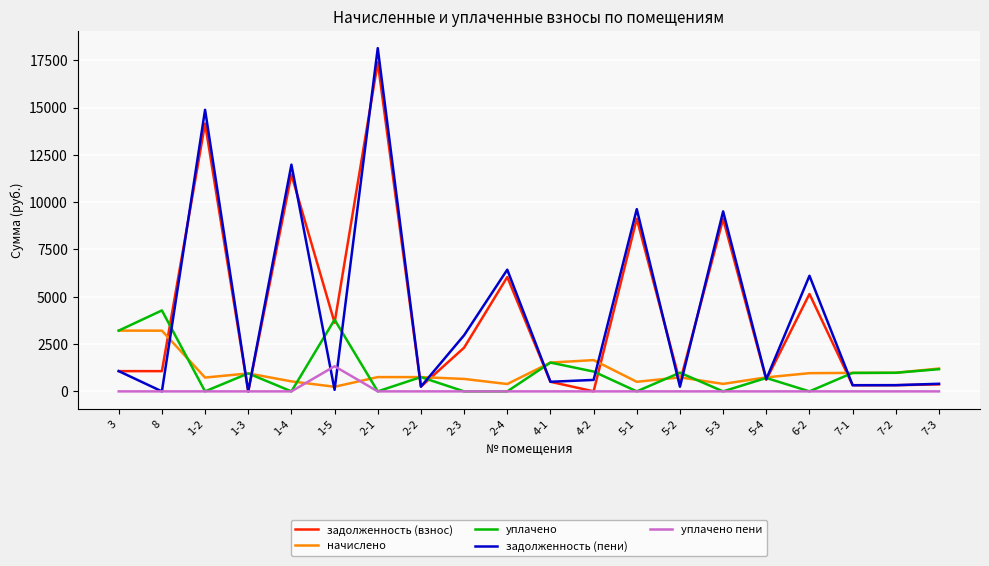

What position from the right is 1-5?

15